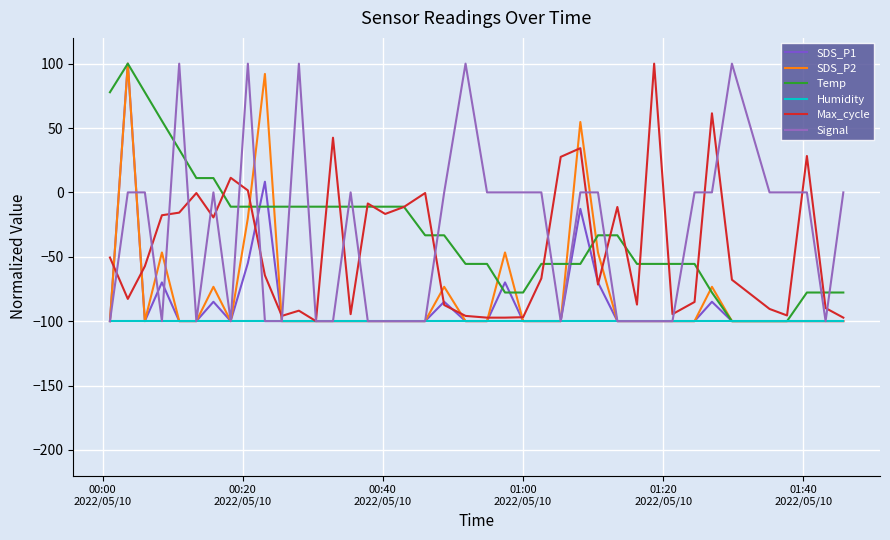

Does the chart display data point markers on the line(s)?

No